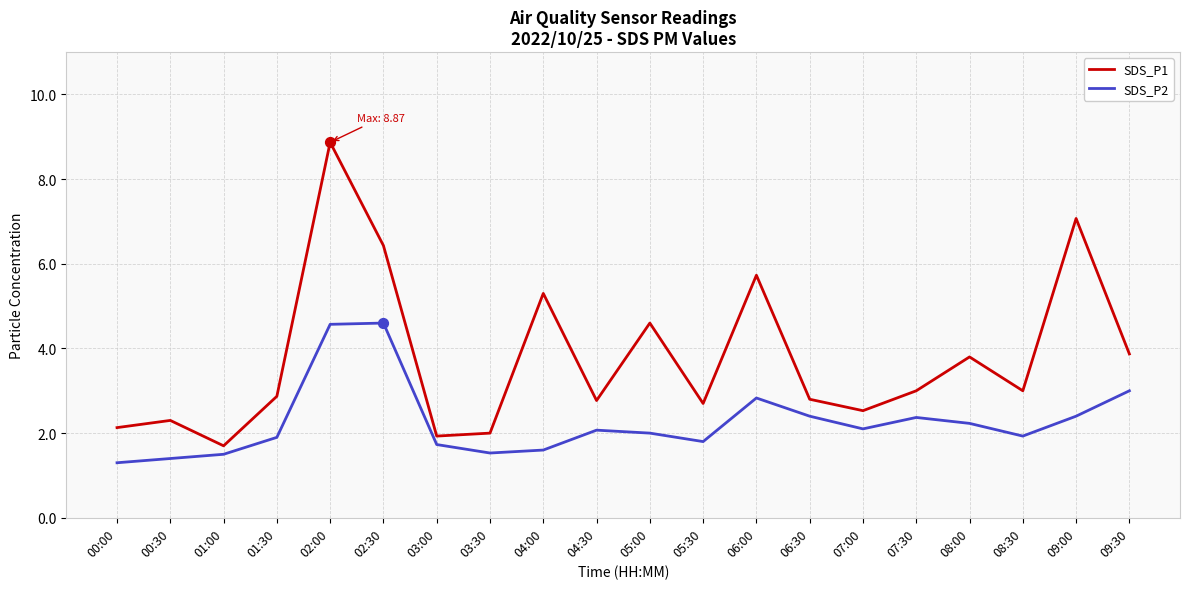

What are all the series names shown in the legend?

SDS_P1, SDS_P2